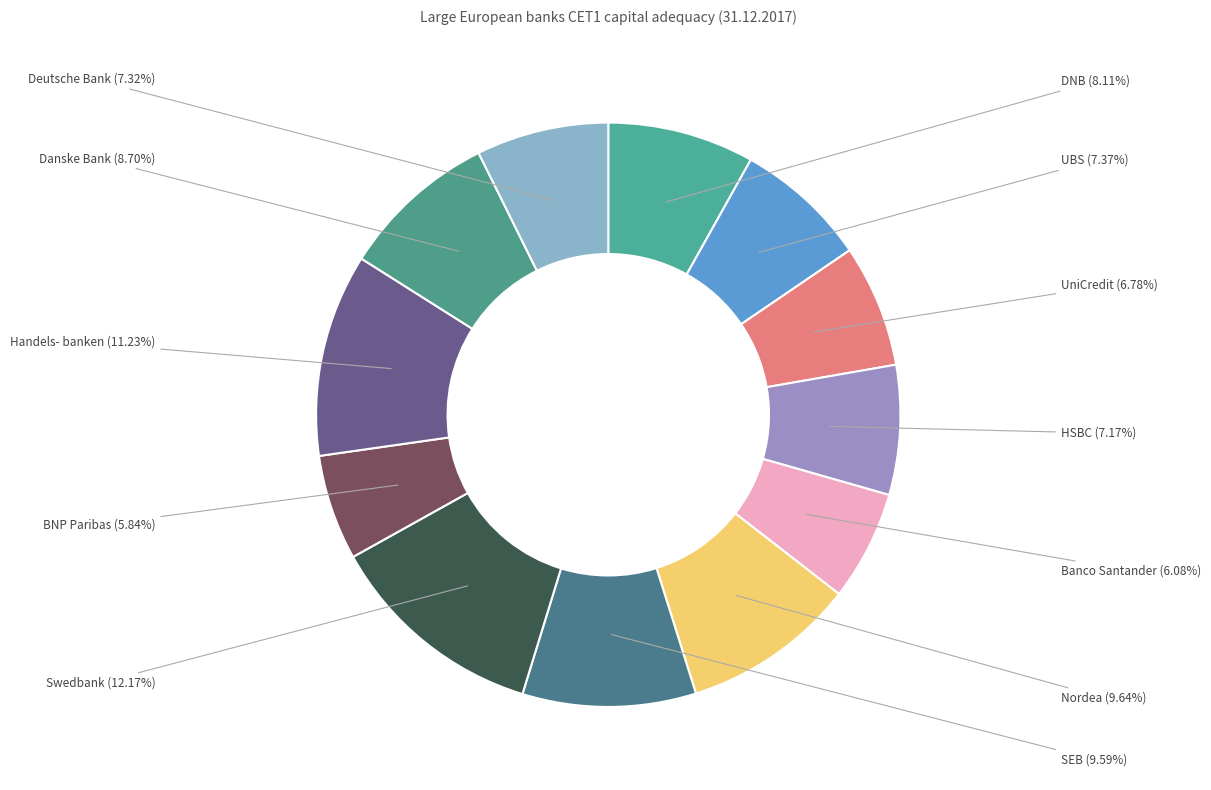

Is the sum of DNB and SEB greater than half?

No